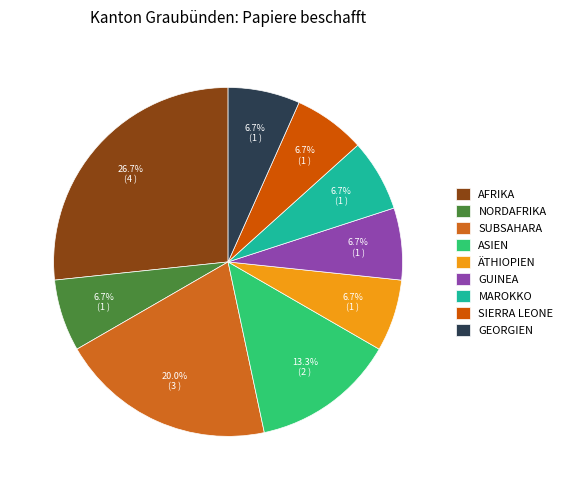

How many segments does this pie chart have?

9